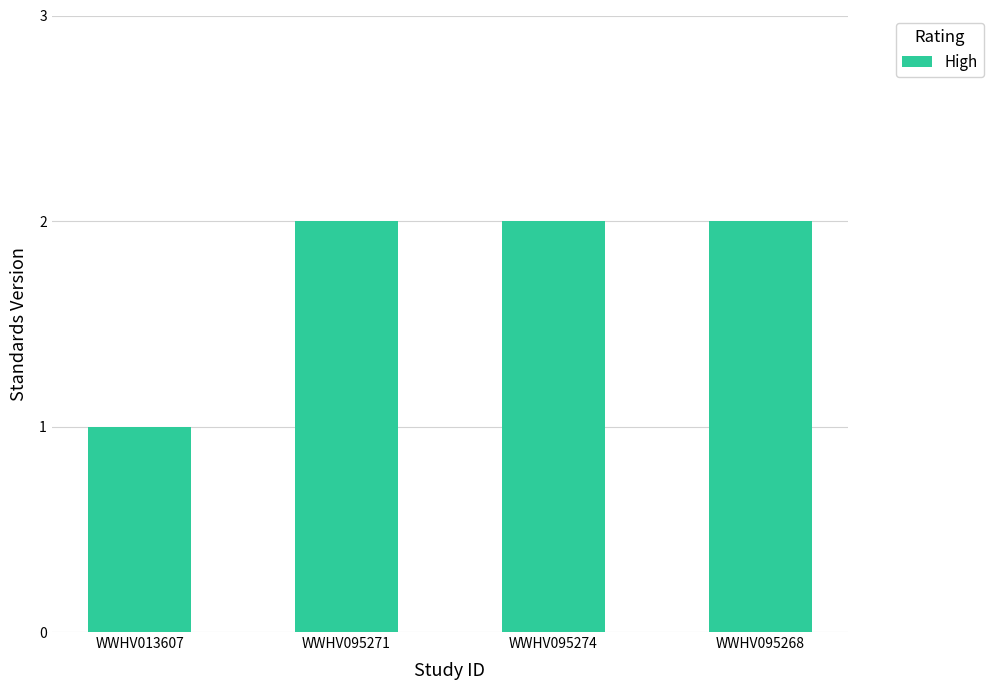

How many data points does each series have?

4